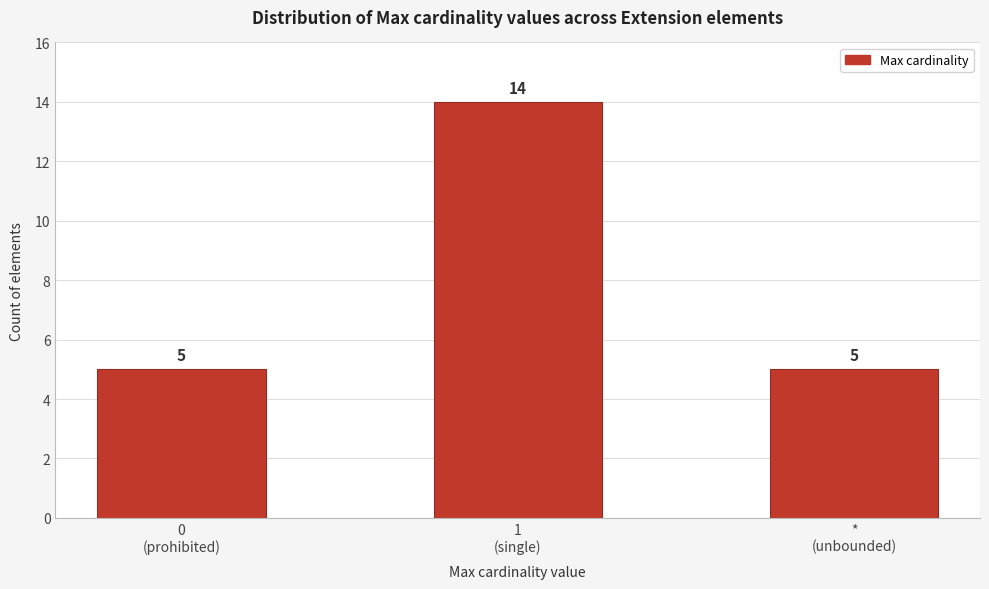

Reading left to right, extract all data points from this chart.

5	14	5